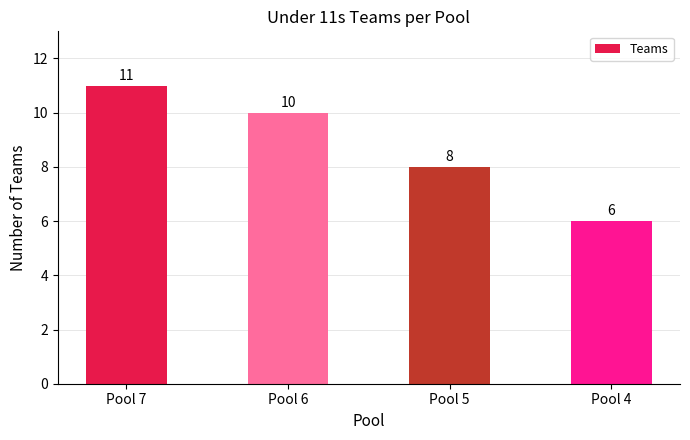

Reading left to right, extract all data points from this chart.

Pool 7=11	Pool 6=10	Pool 5=8	Pool 4=6